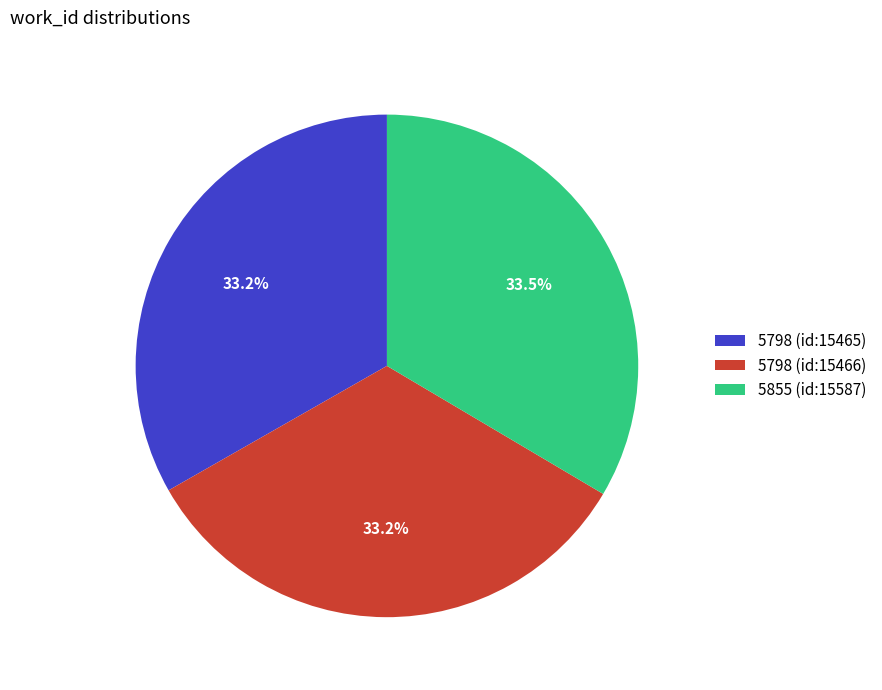

Is there a majority slice in this chart?

No